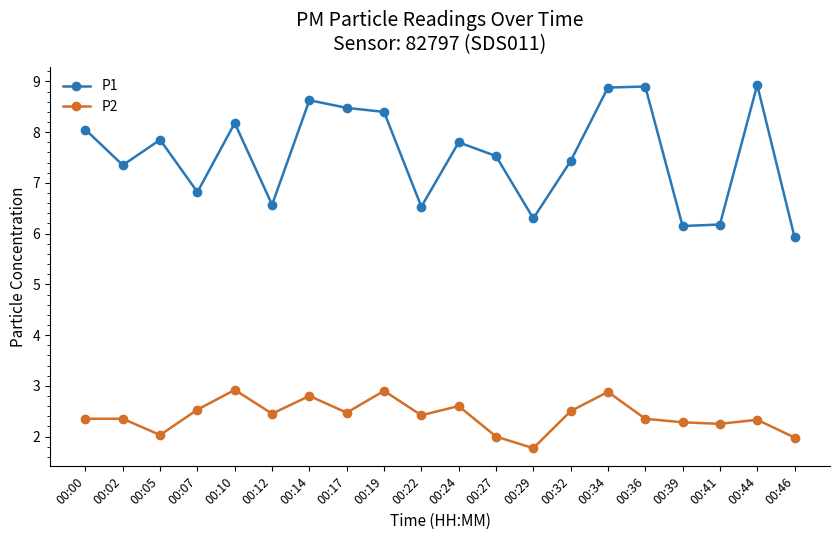

Read the P1 value at 00:14.

8.6